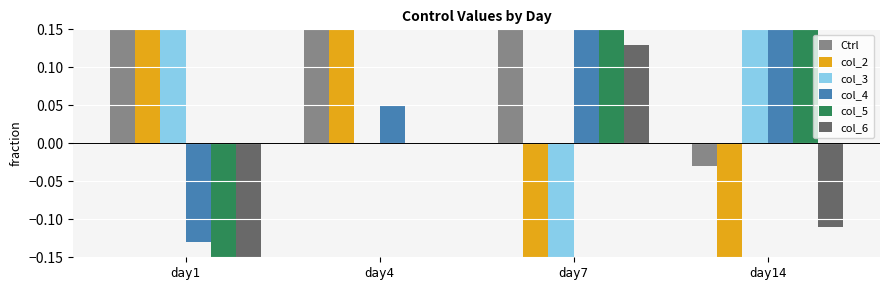

Is the value of col_4 at day1 greater than the value of Ctrl at day7?

No